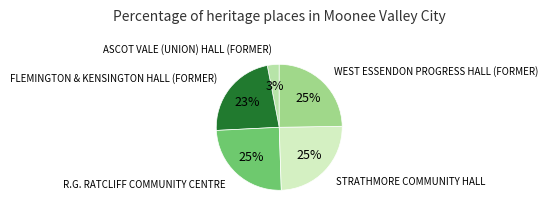

Is there a majority slice in this chart?

No